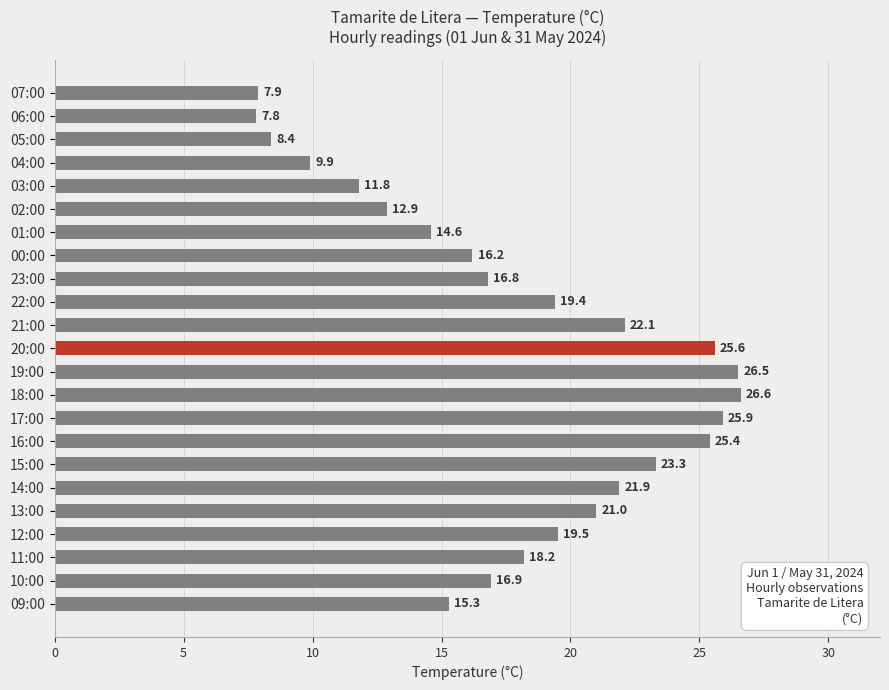

The value at 09:00 is 15.3. True or false?

True